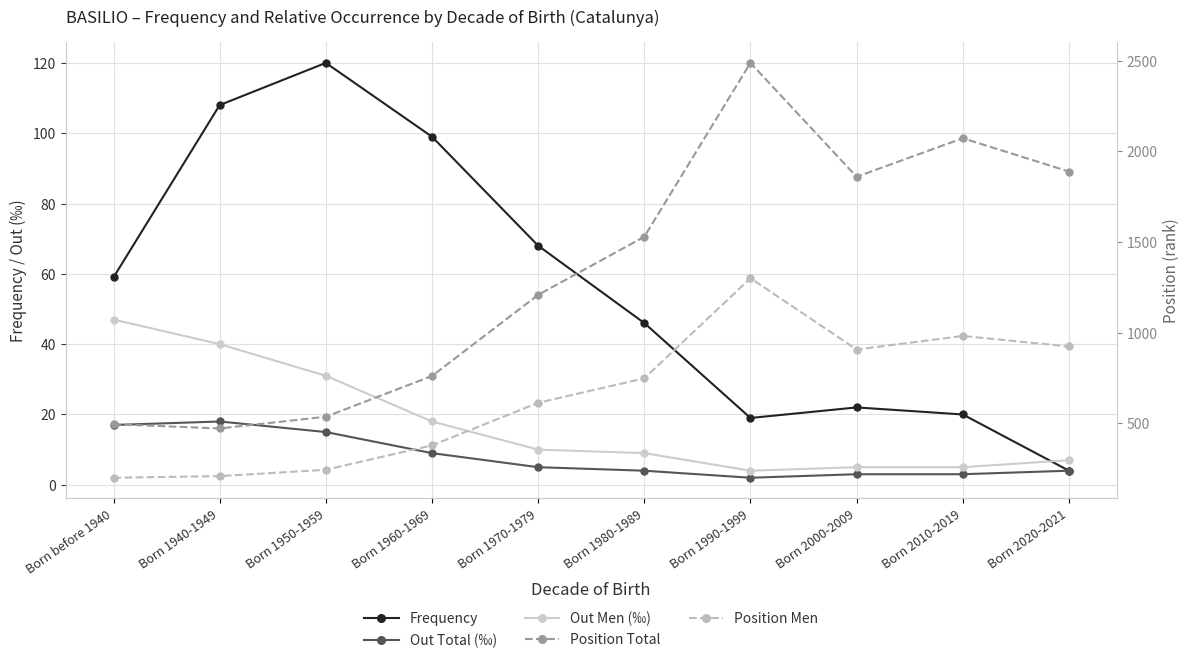

Which category has the lowest value in the Frequency series?

Born 2020-2021